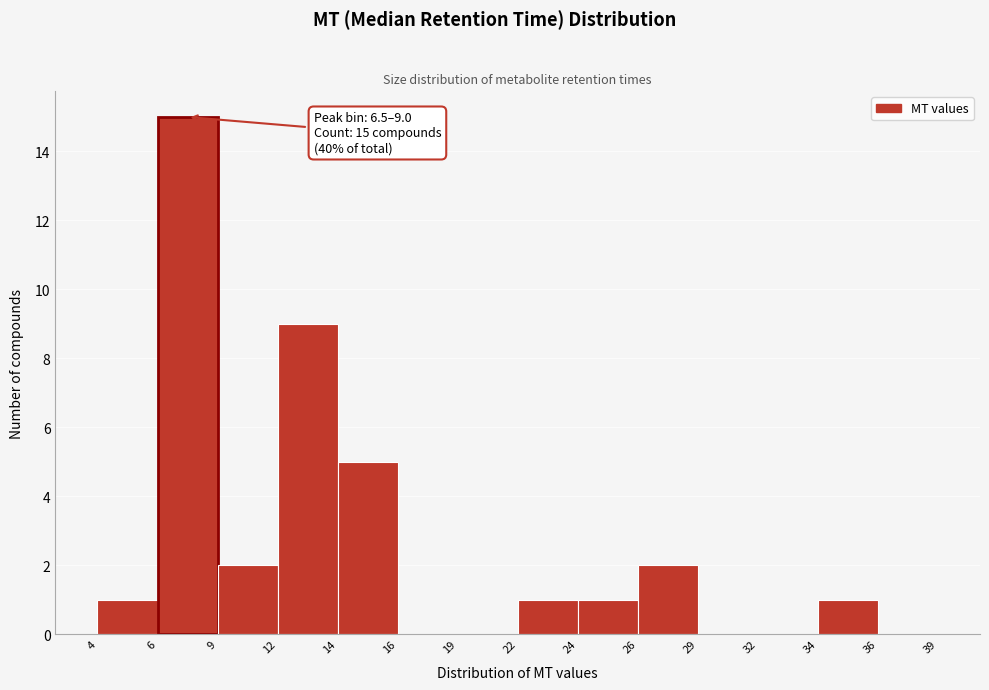

Reading left to right, extract all data points from this chart.

4=1	6=15	9=2	12=9	14=5	16=0	19=0	22=1	24=1	26=2	29=0	32=0	34=1	36=0